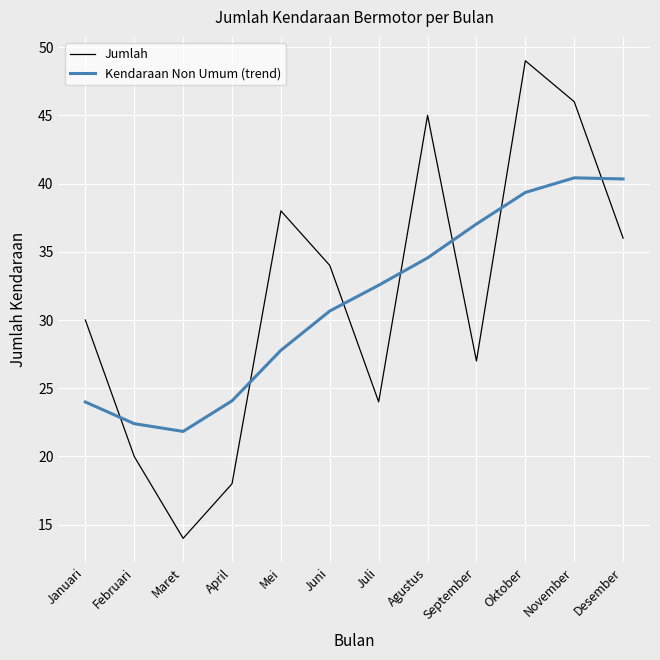

The Kendaraan Non Umum (trend) series shows 34.6 at Agustus. True or false?

True